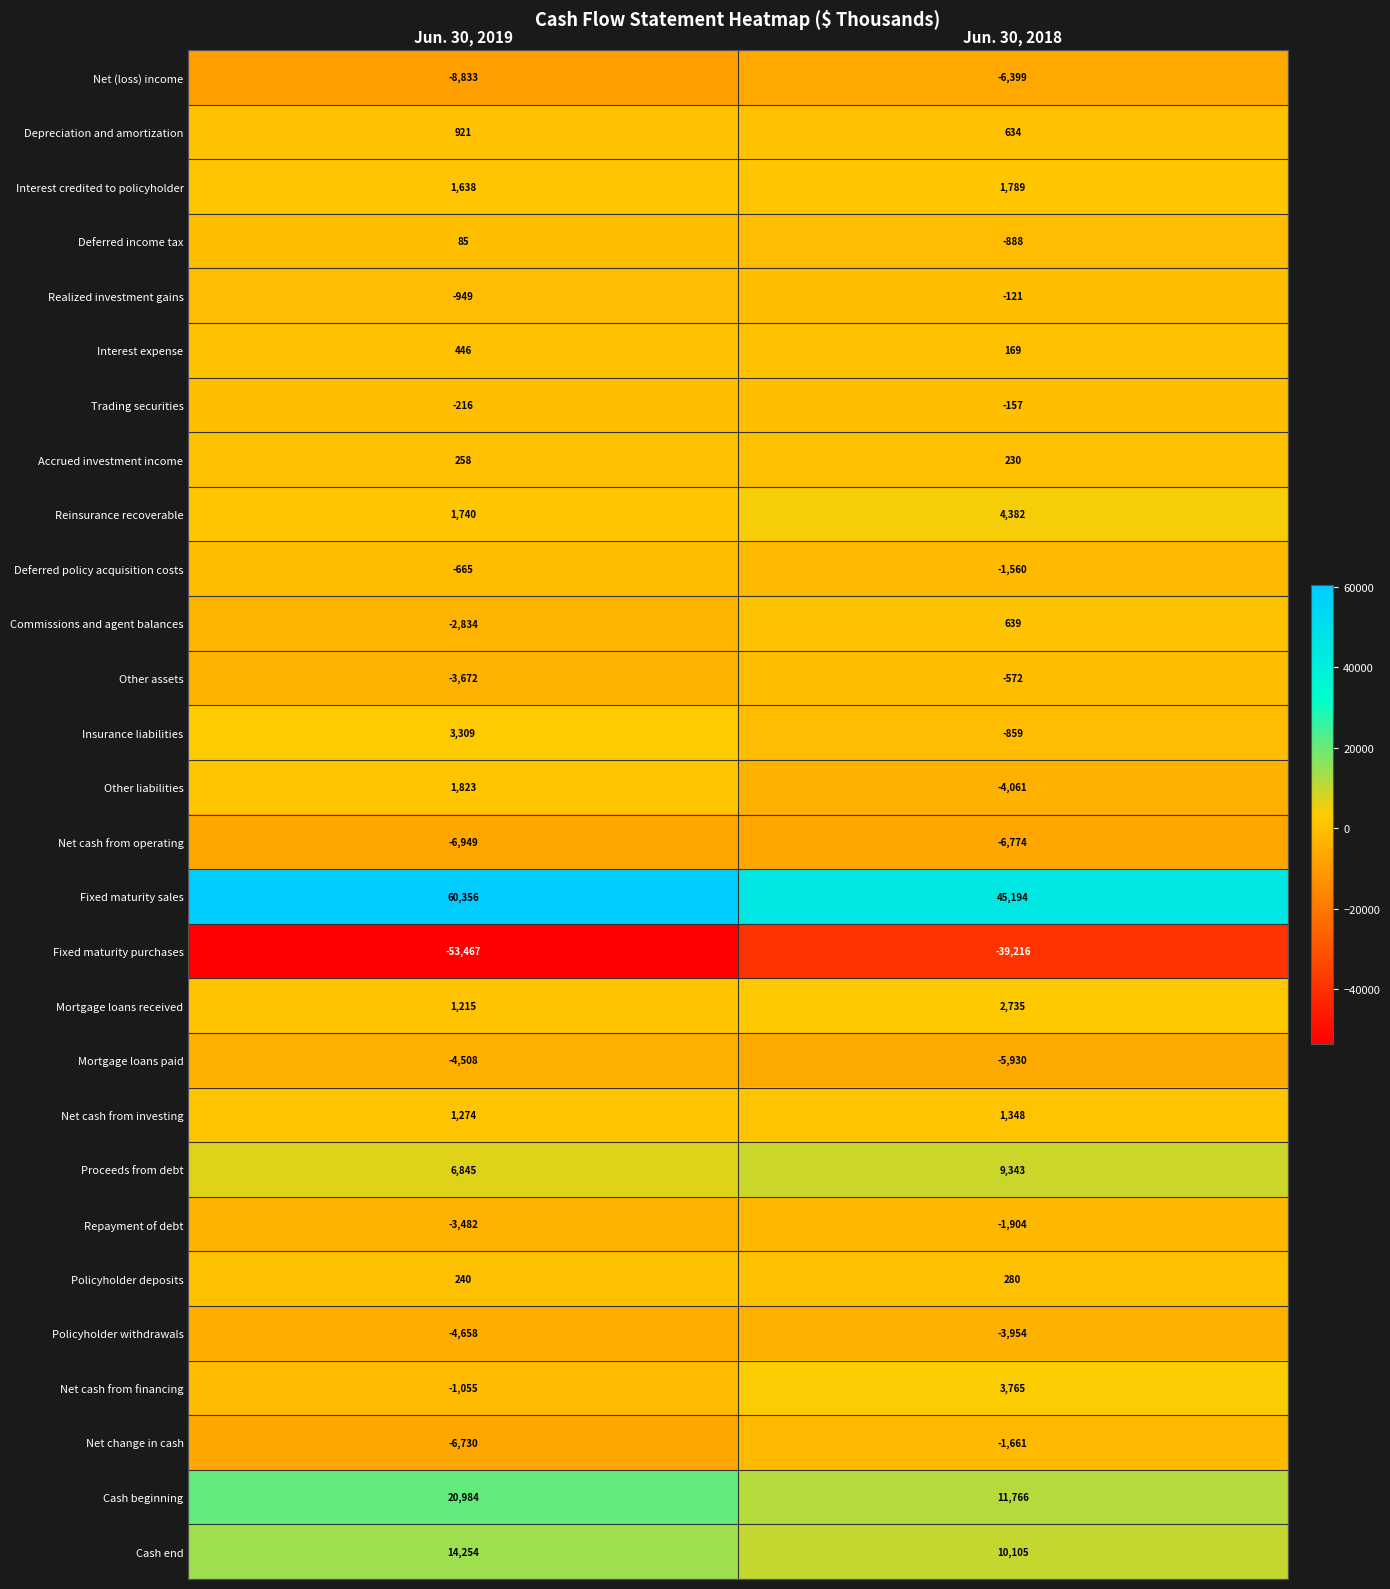

What is the difference between the Mortgage loans paid values at Jun. 30, 2018 and Jun. 30, 2019?

1422